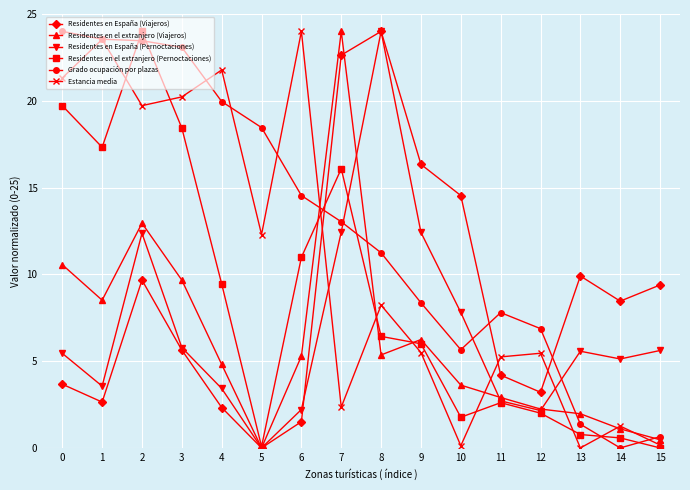

What are all the series names shown in the legend?

Residentes en España (Viajeros), Residentes en el extranjero (Viajeros), Residentes en España (Pernoctaciones), Residentes en el extranjero (Pernoctaciones), Grado ocupación por plazas, Estancia media